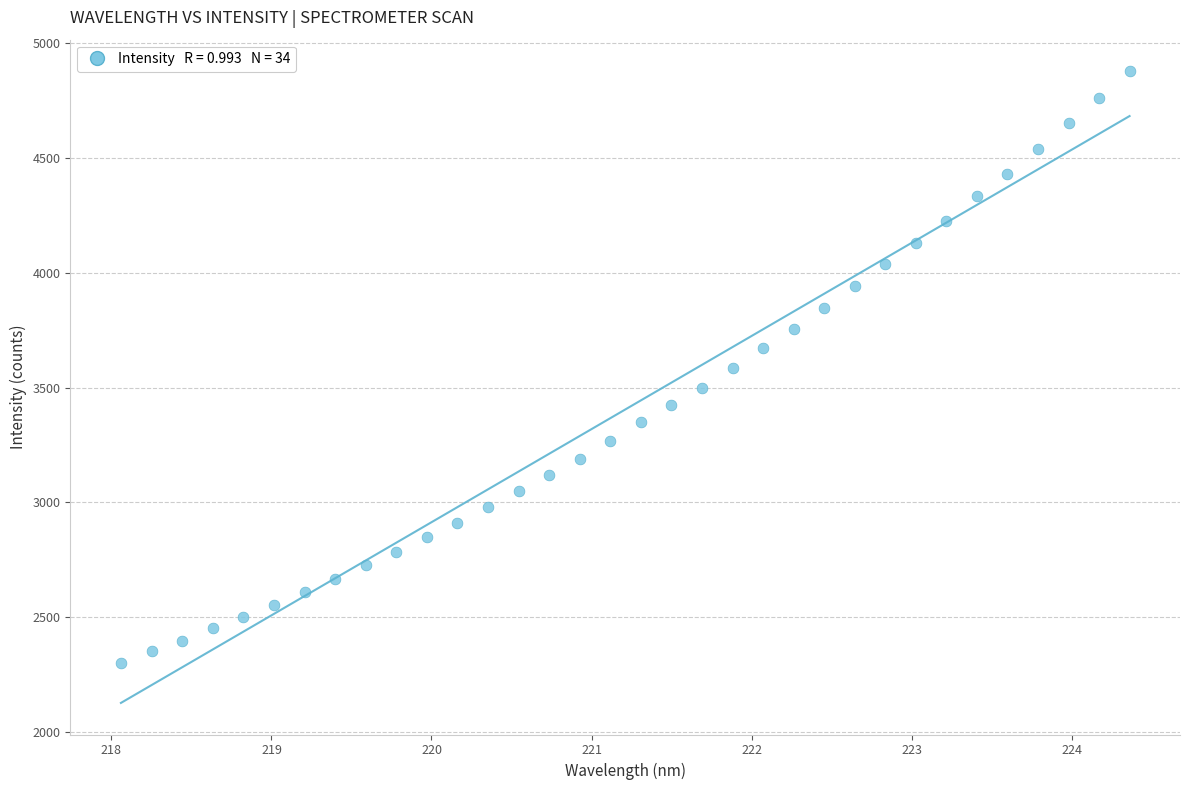

What is the range of X values (max minus min)?

6.3